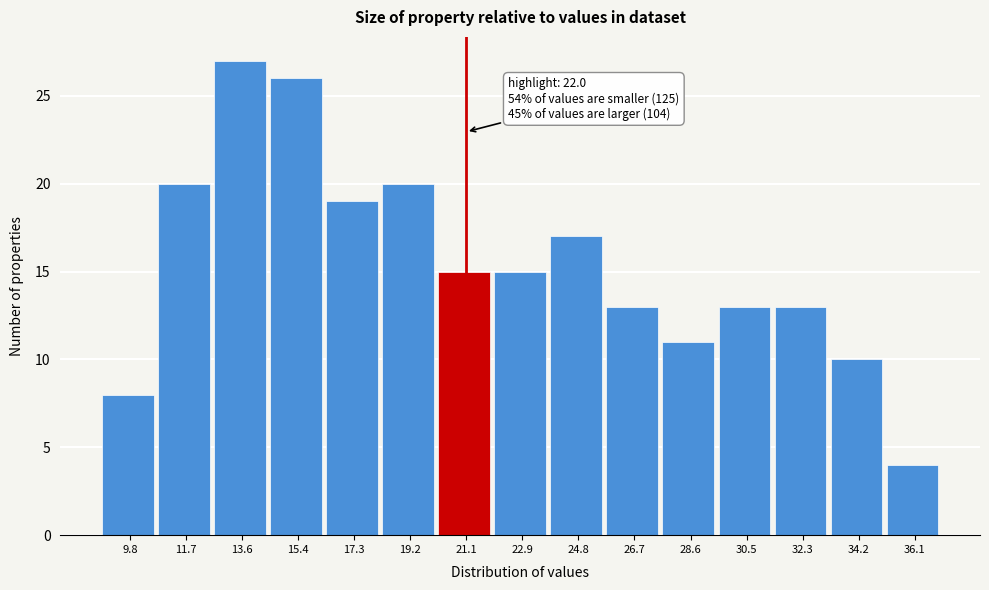

Reading left to right, what are all the values shown in this chart?

9.8=8	11.7=20	13.6=27	15.4=26	17.3=19	19.2=20	21.1=15	22.9=15	24.8=17	26.7=13	28.6=11	30.5=13	32.3=13	34.2=10	36.1=4